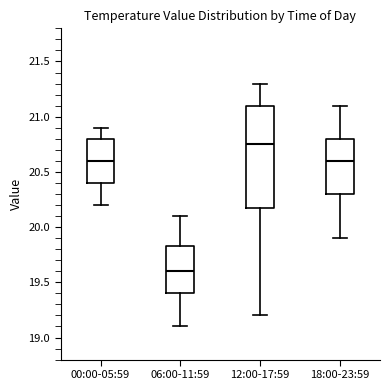

Reading left to right, transcribe this box plot: for each box, give where its median line is, the range the box spans, and where its two whiskers end, as read against the y-axis. The values are not printed on the chart, so give them approximately, as read against the axis.

00:00-05:59: median 20.60, box 20.40 to 20.80, whiskers 20.20 to 20.90
06:00-11:59: median 19.60, box 19.40 to 19.85, whiskers 19.10 to 20.10
12:00-17:59: median 20.75, box 20.20 to 21.10, whiskers 19.20 to 21.30
18:00-23:59: median 20.60, box 20.30 to 20.80, whiskers 19.90 to 21.10